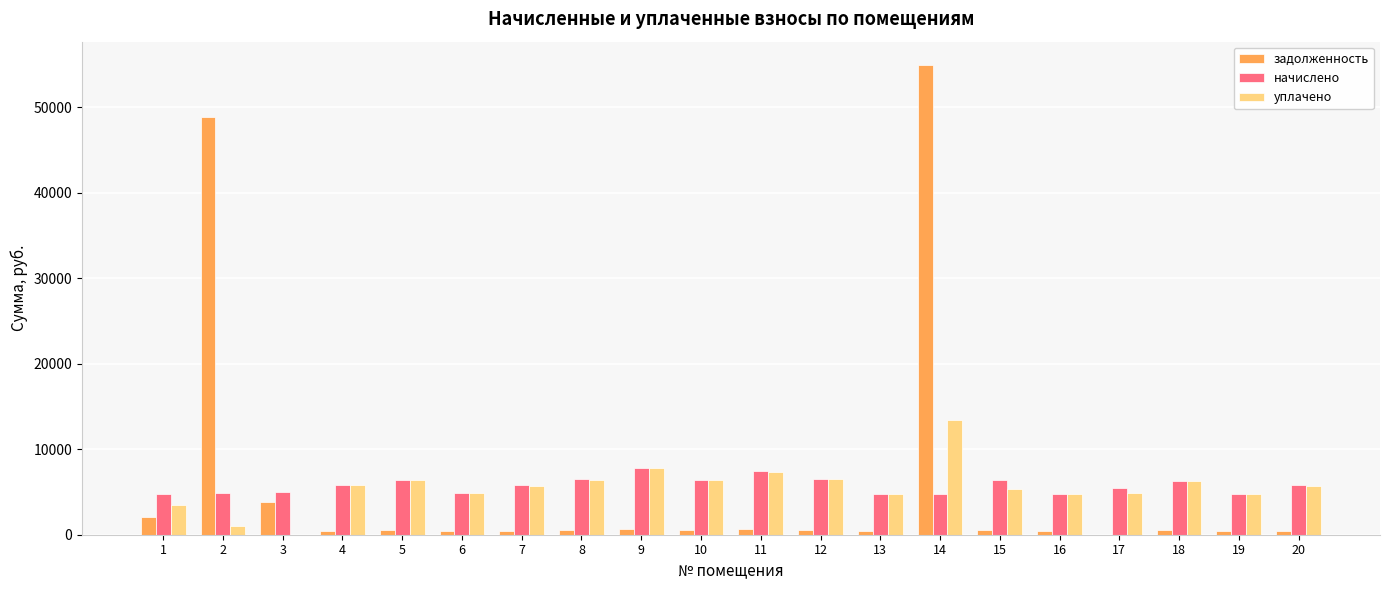

Does the chart contain stacked bars?

No